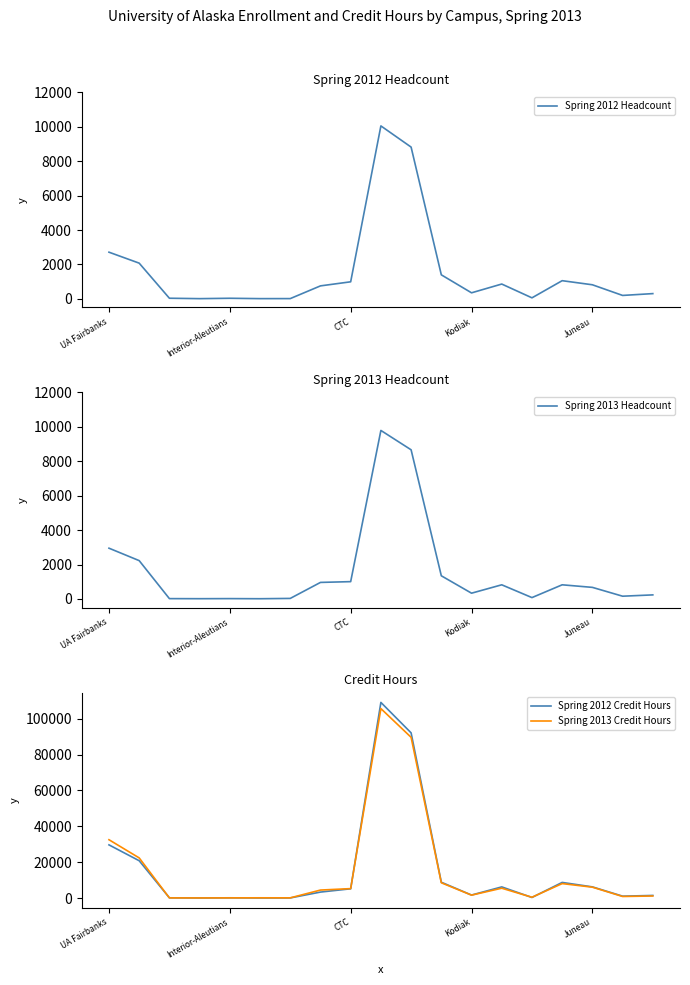

What is the label of the 2nd point from the right?

17